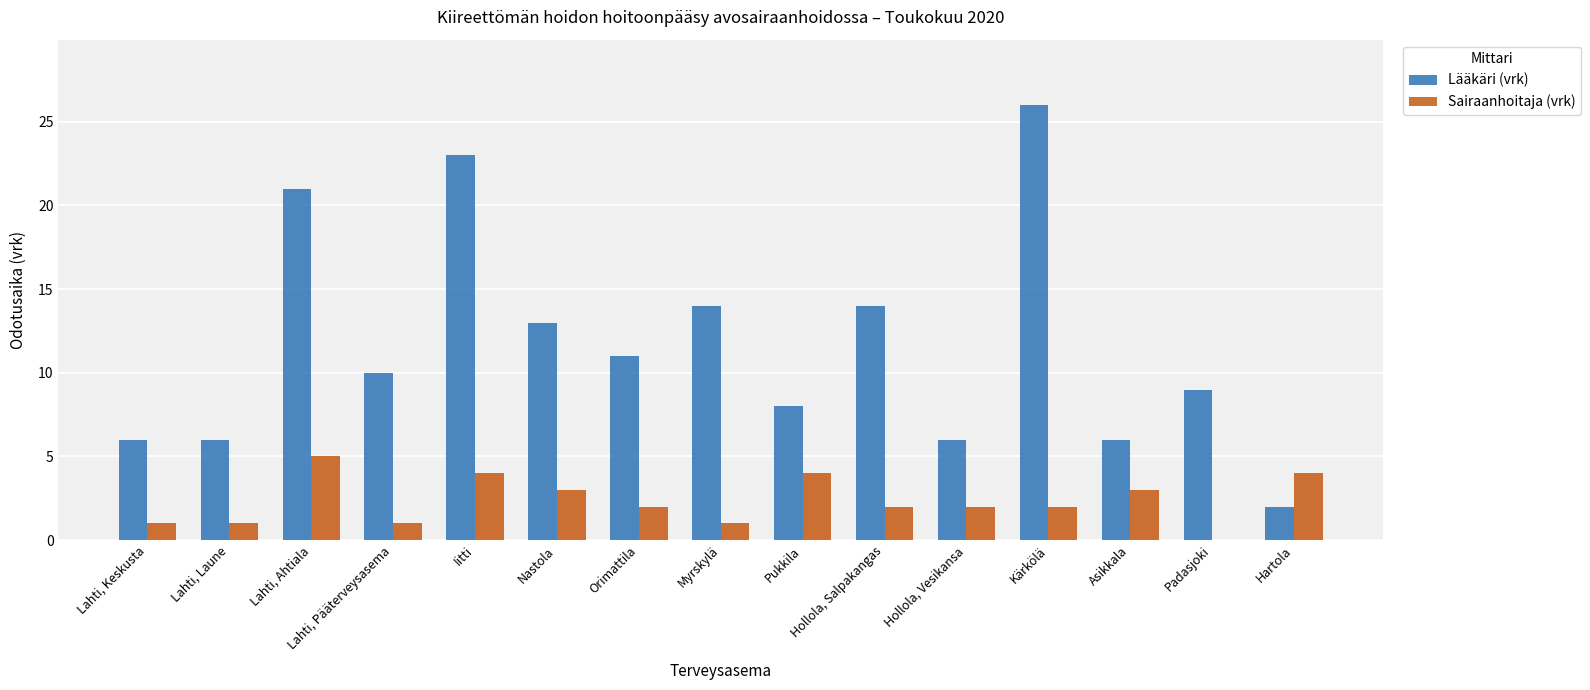

Are the bars horizontal?

No